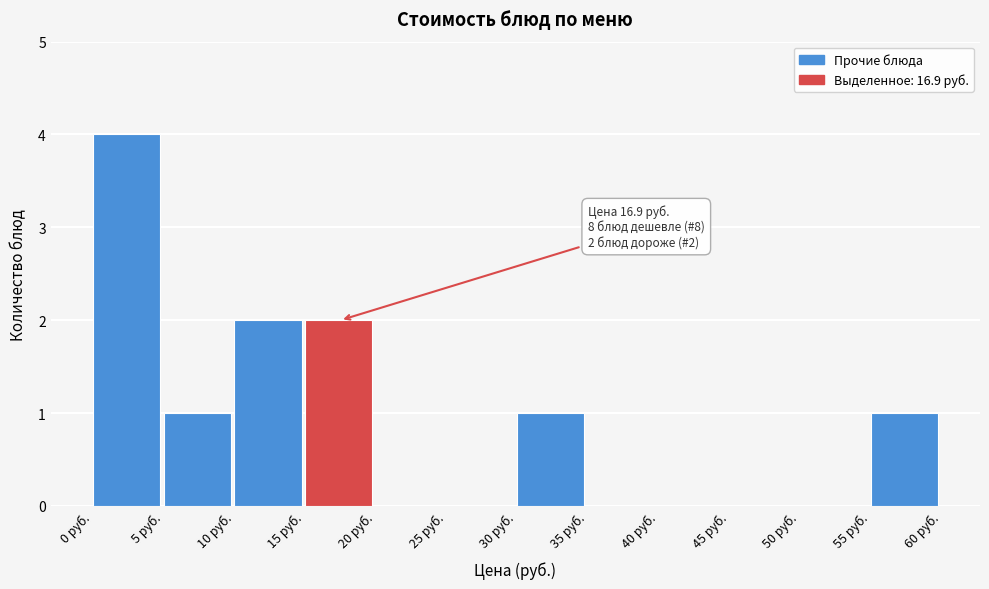

Which range on the x-axis has the tallest bar?

0 to 5